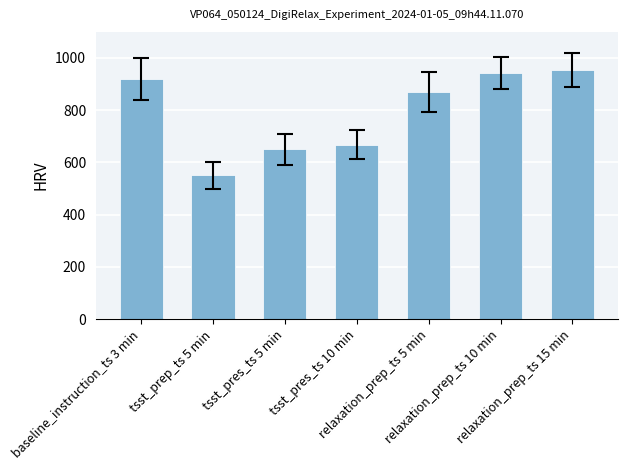

Rank the categories by value from lowest to highest.

tsst_prep_ts 5 min, tsst_pres_ts 5 min, tsst_pres_ts 10 min, relaxation_prep_ts 5 min, baseline_instruction_ts 3 min, relaxation_prep_ts 10 min, relaxation_prep_ts 15 min